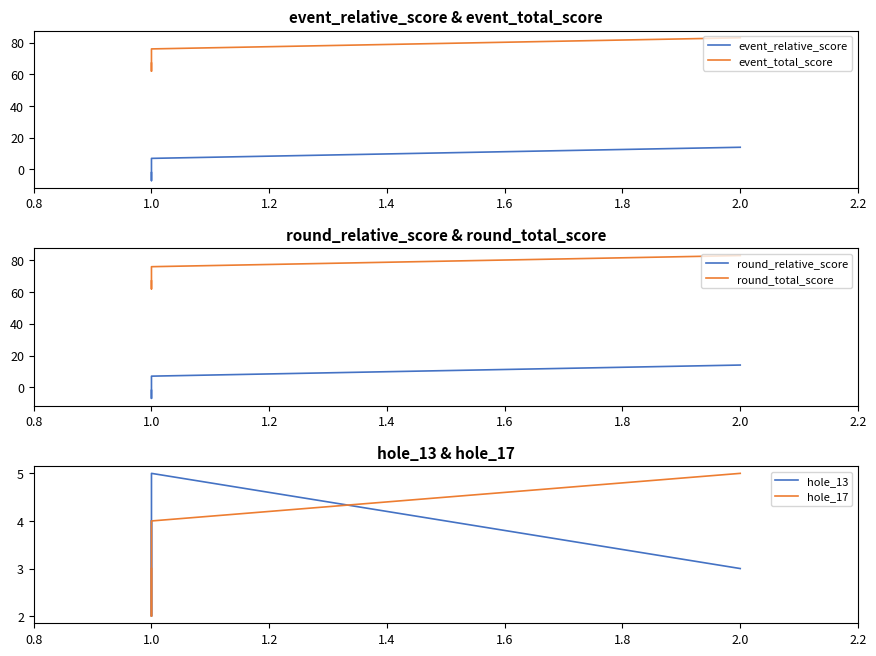

How many lines are shown in the chart?

6